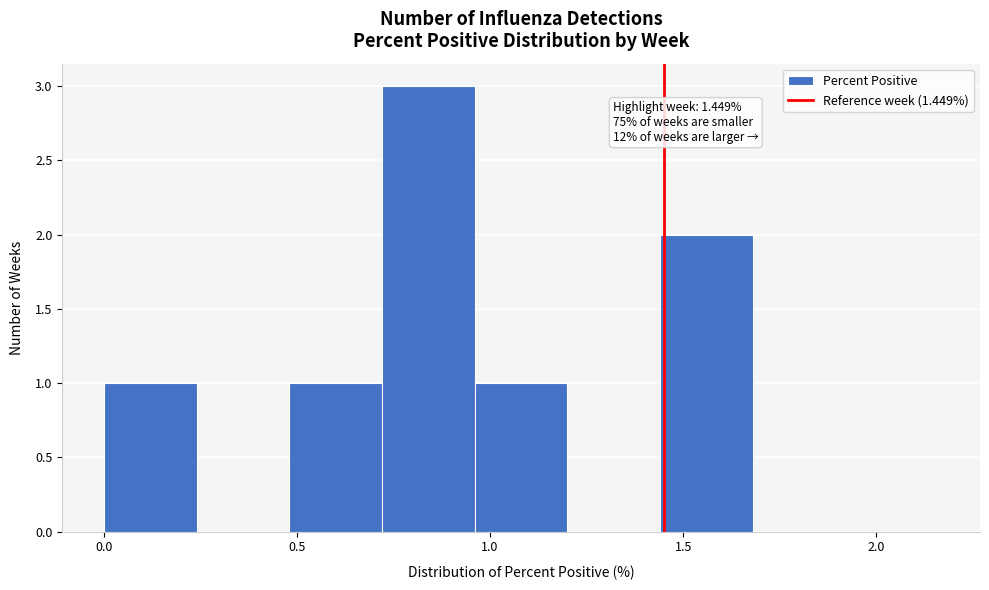

Over which range of the x-axis is the bar tallest?

0.70 to 0.95